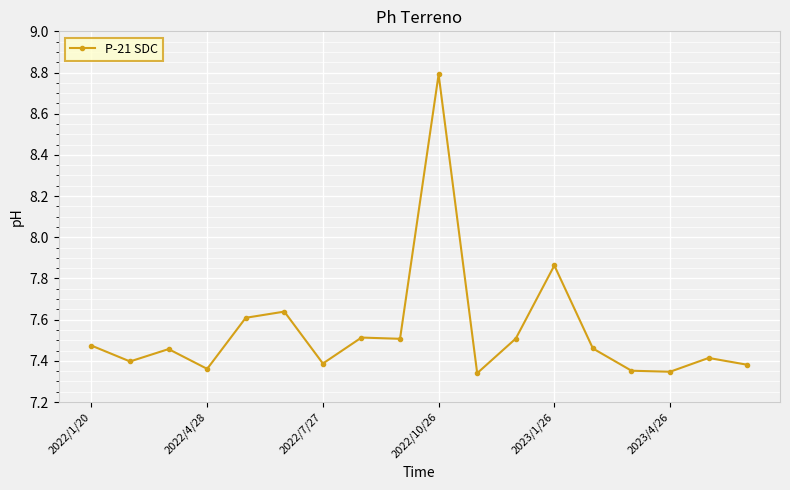

What is the greatest value displayed?

8.8